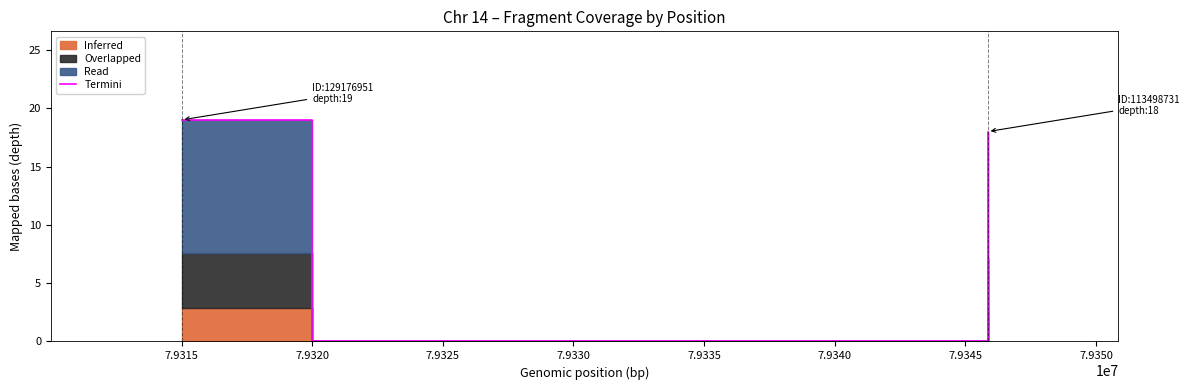

How many lines are shown in the chart?

1